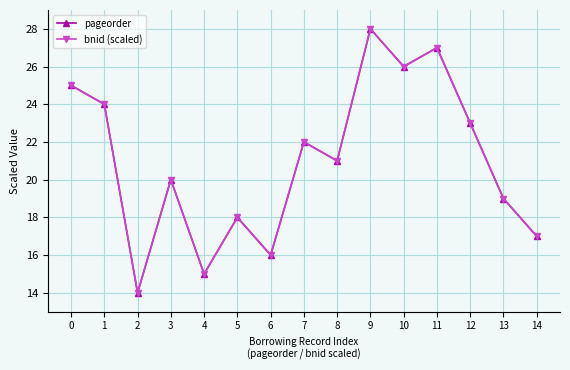

Is the value of bnid (scaled) at 8 greater than the value of pageorder at 7?

No